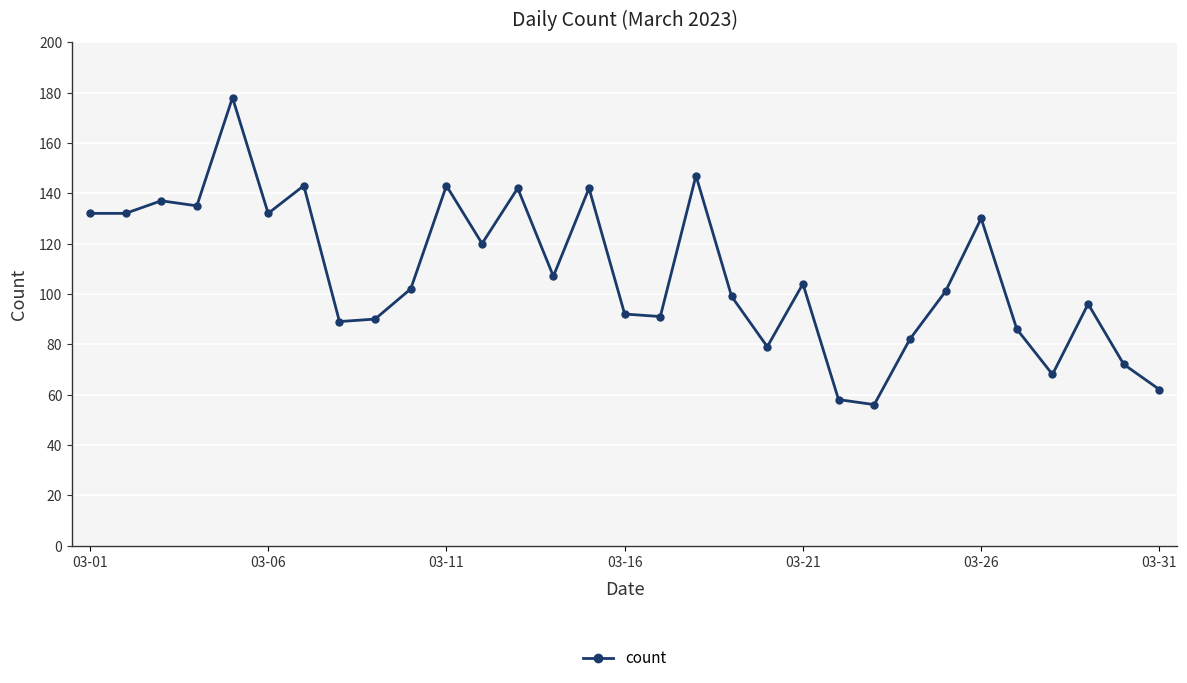

What is the value of the 24th point from the left?

82